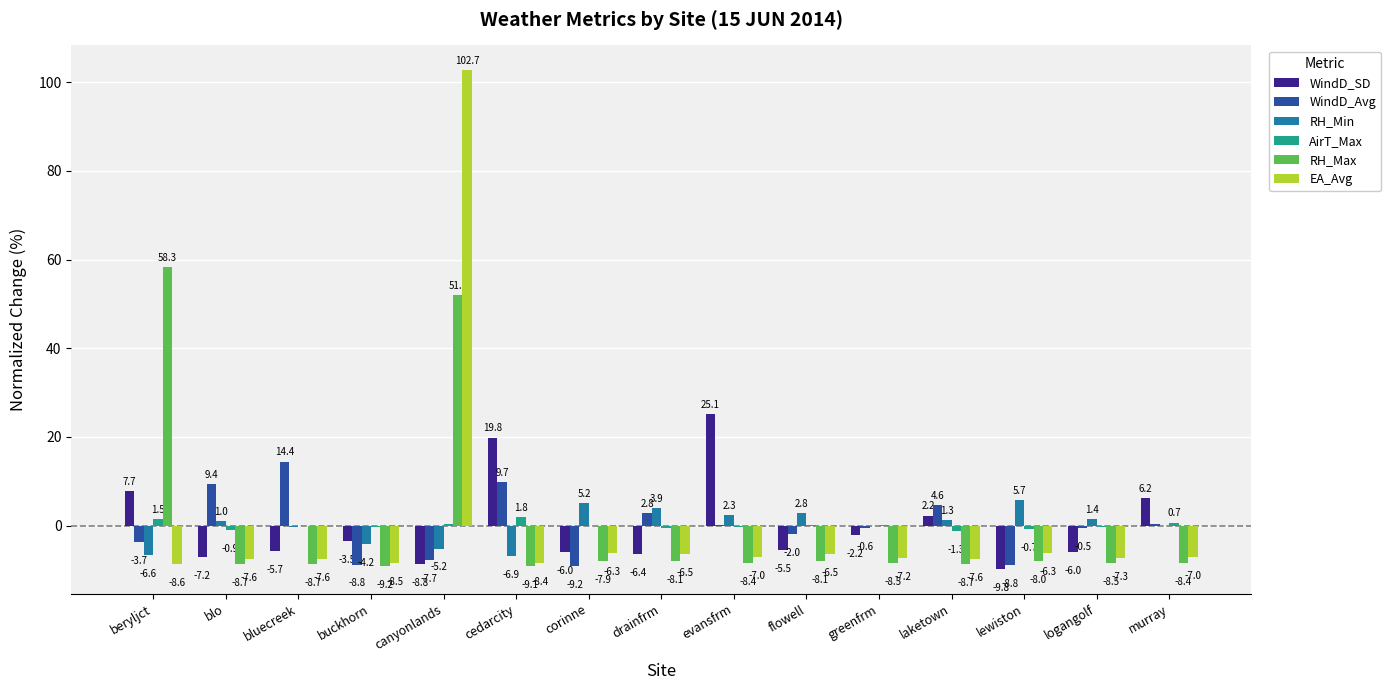

What is the greatest value displayed?

102.7